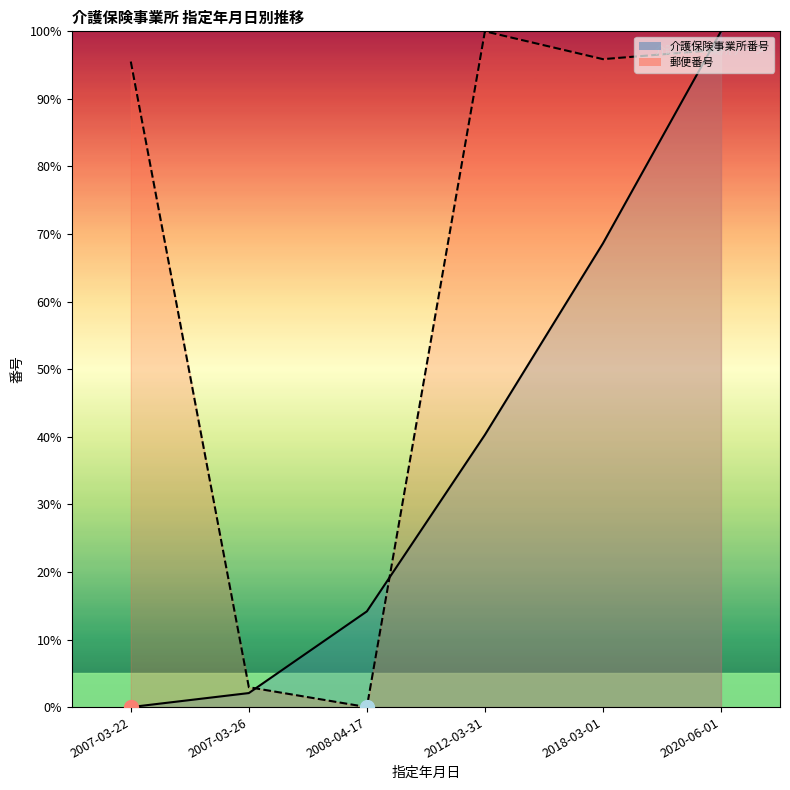

Which series has the largest total across all categories?

郵便番号